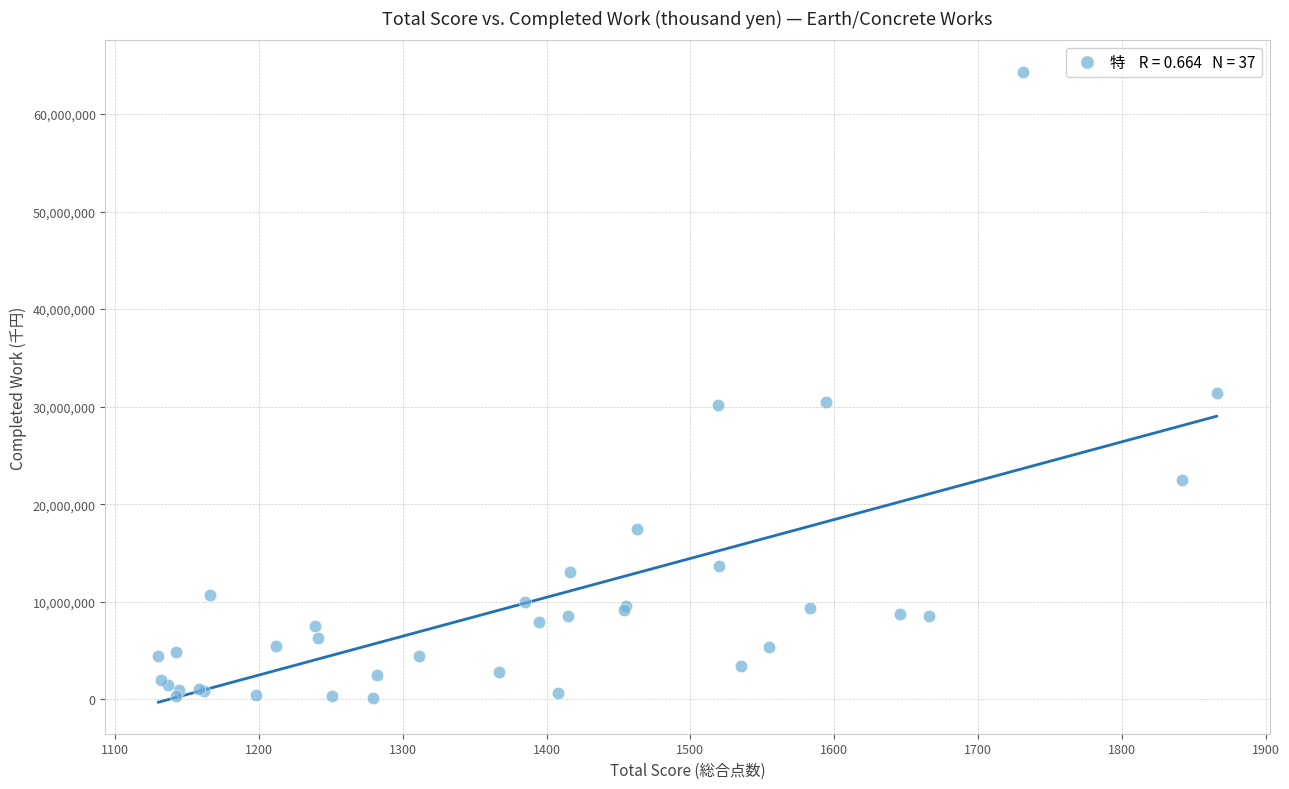

What Y value in the scatter plot is closest to 32219993?

31447000